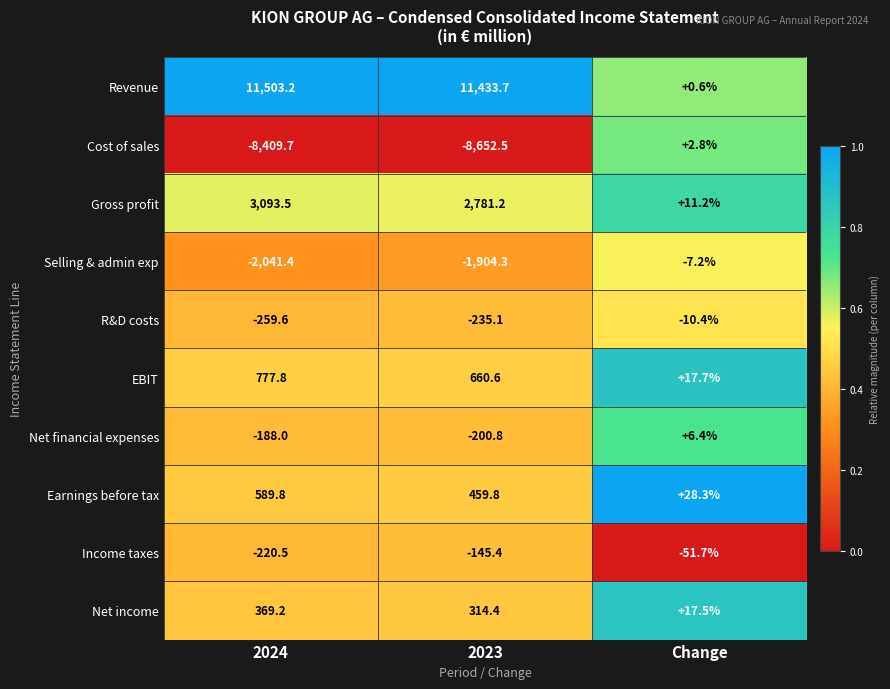

What is the difference between the highest and lowest values at 2024?

19912.9